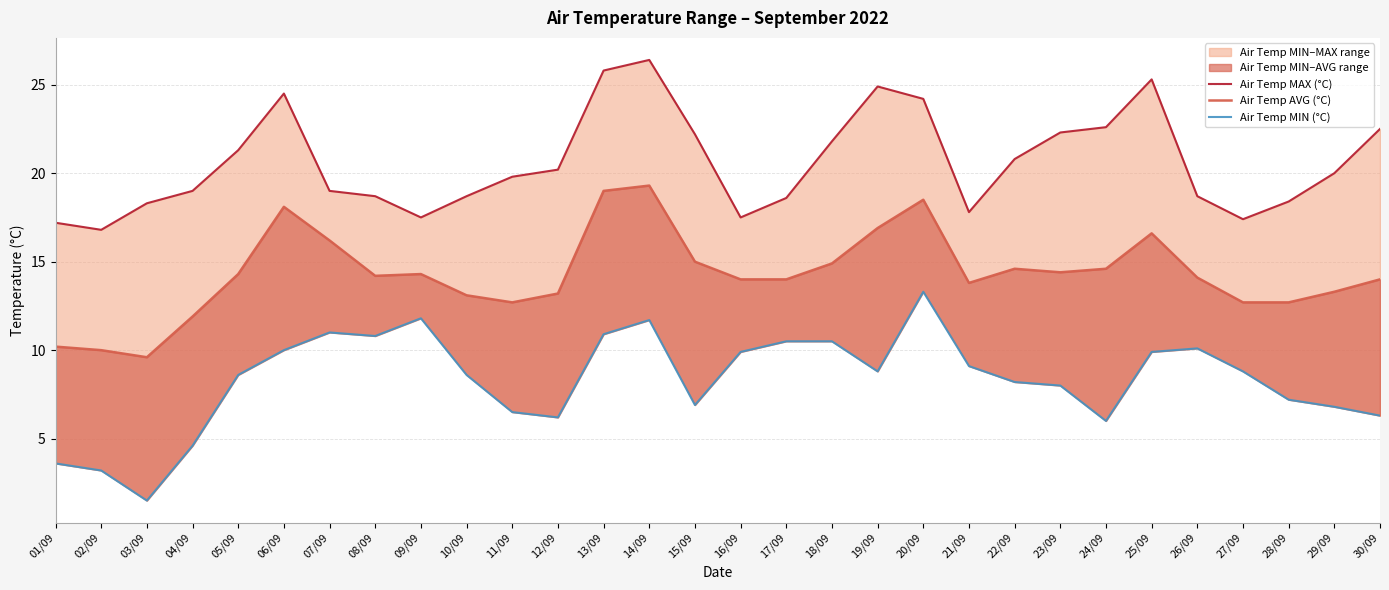

Between 12/09 and 25/09, which series saw the biggest shift?

Air Temp MAX (°C)